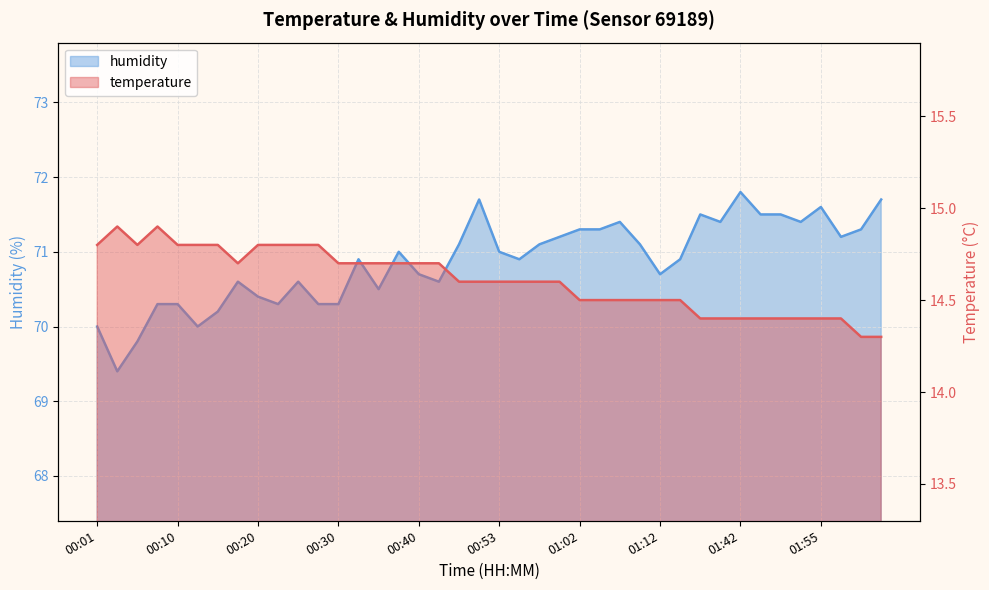

Between 00:25 and 01:42, which series saw the biggest shift?

humidity